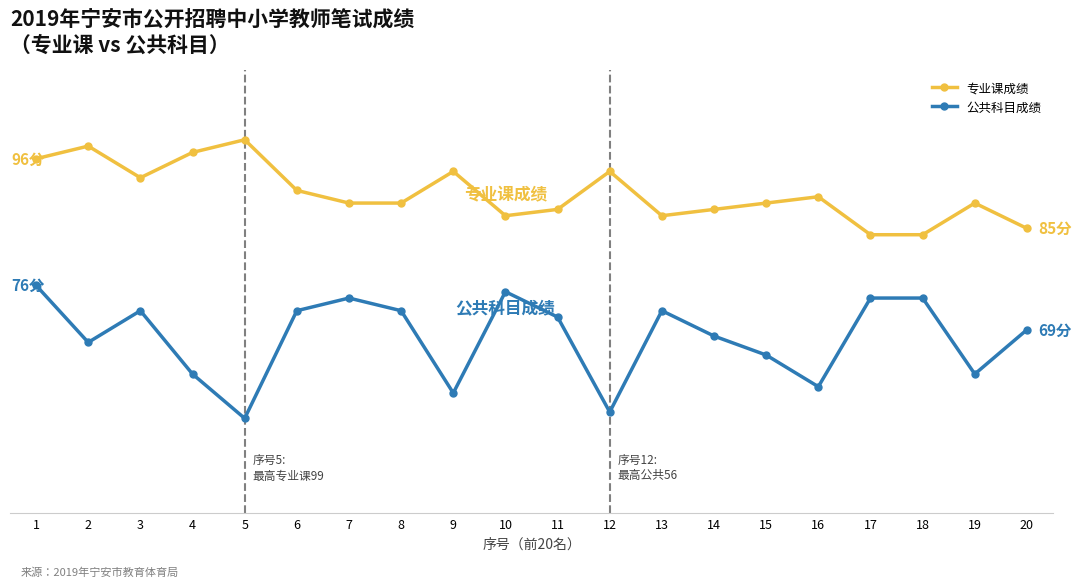

Which series changed the most between 3 and 9?

公共科目成绩